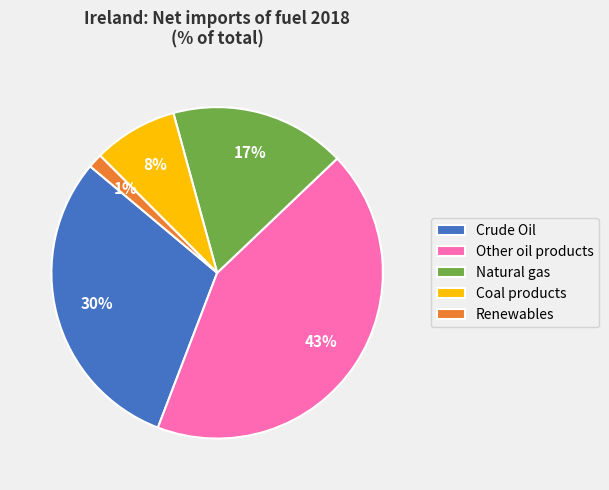

How many segments does this pie chart have?

5